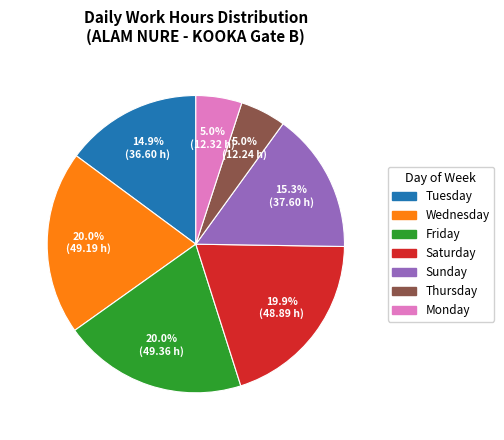

Is there any slice that represents more than half of the pie?

No